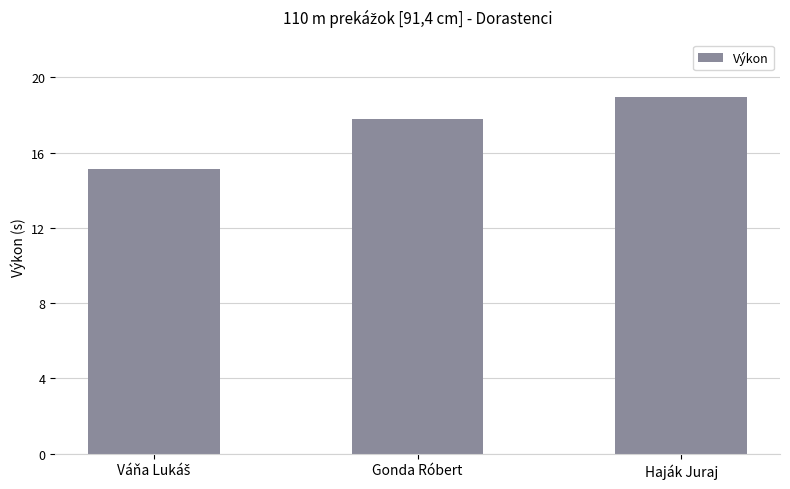

What is the sum of all values?

51.9